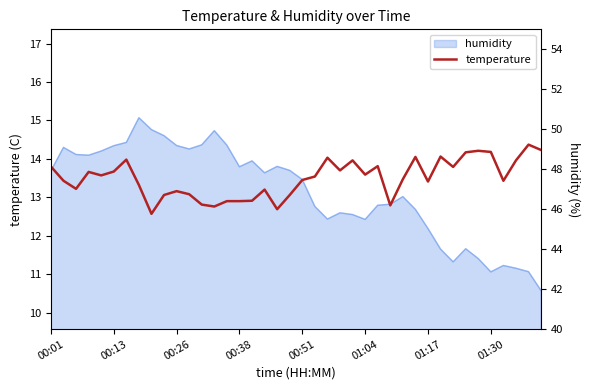

At which category does the chart reach its peak across all series?

38